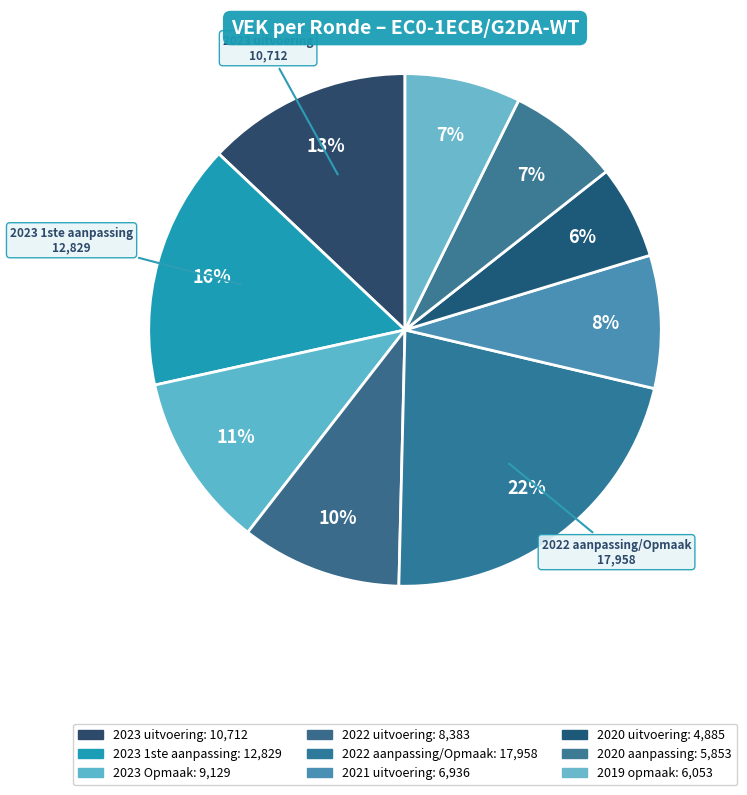

How many slices are in this pie chart?

9